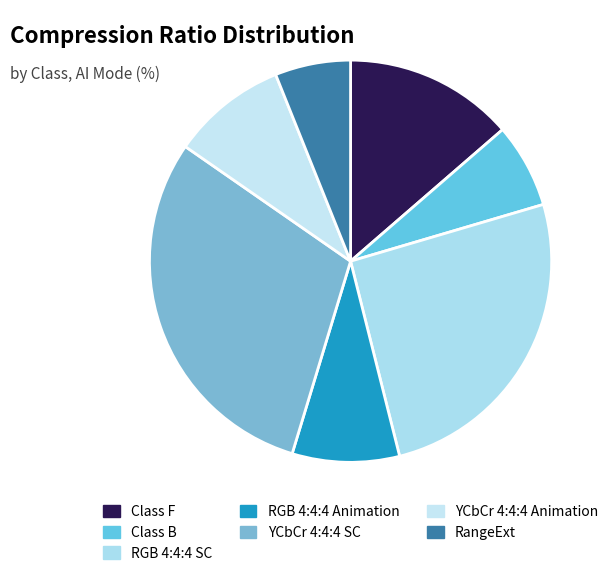

What is the total percentage of YCbCr 4:4:4 Animation and RGB 4:4:4 Animation?

17.9%